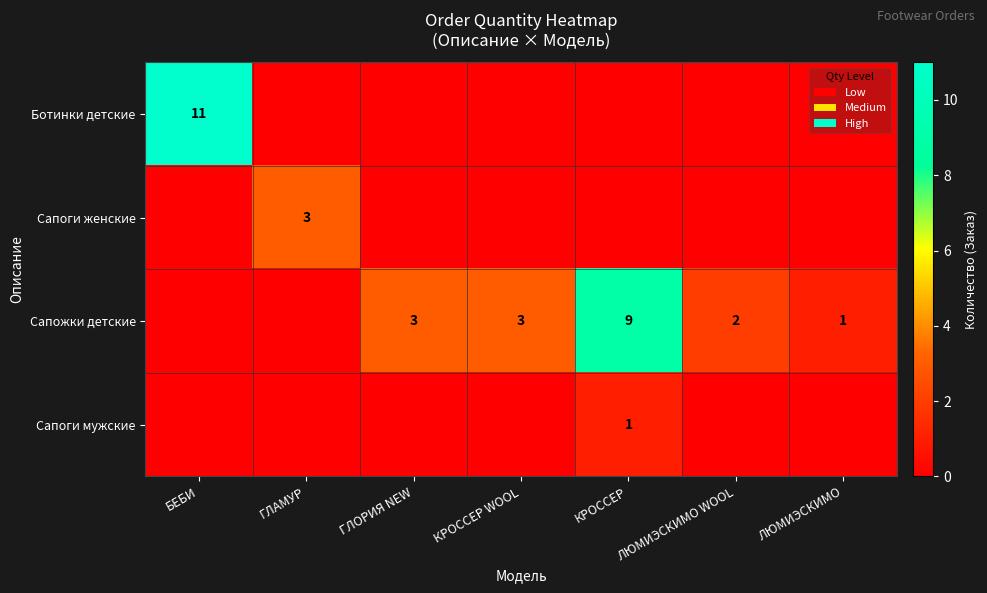

The value of Сапожки детские at ЛЮМИЭСКИМО is 1. True or false?

True